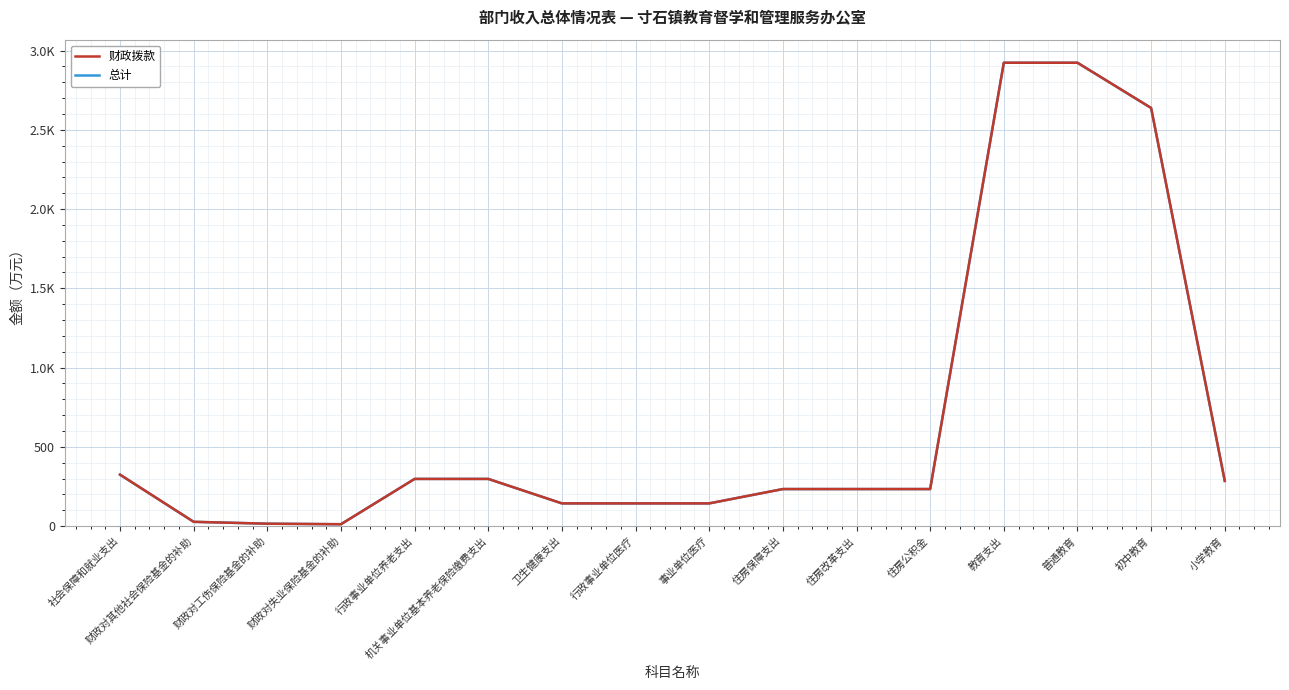

True or false: 财政拨款 has a value of 233.7 at 住房保障支出.

True